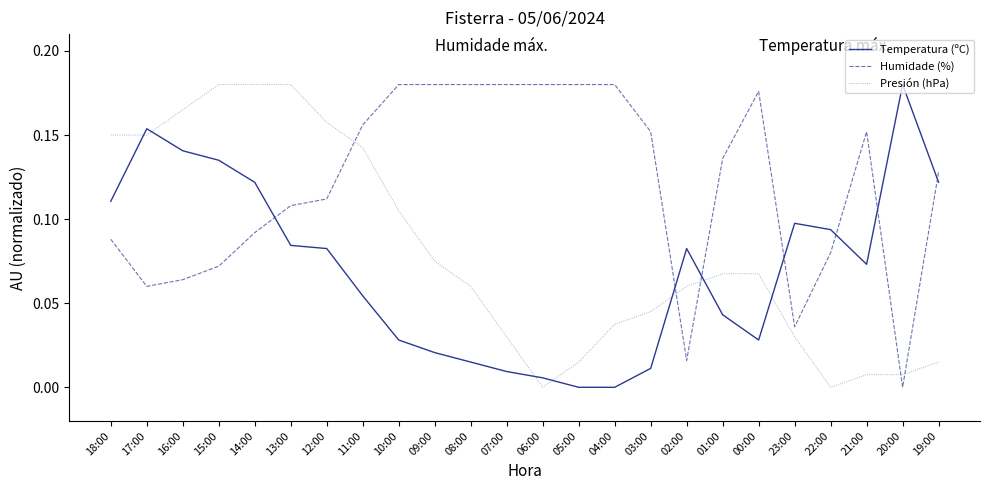

True or false: Presión (hPa) and Temperatura (ºC) cross at least once.

True